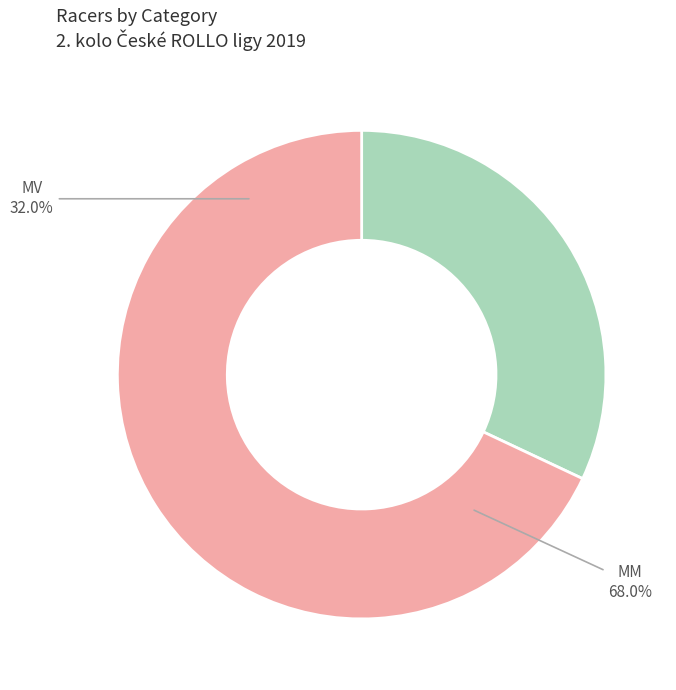

To the nearest percent, what is the difference between the MM and MV slice percentages?

36%